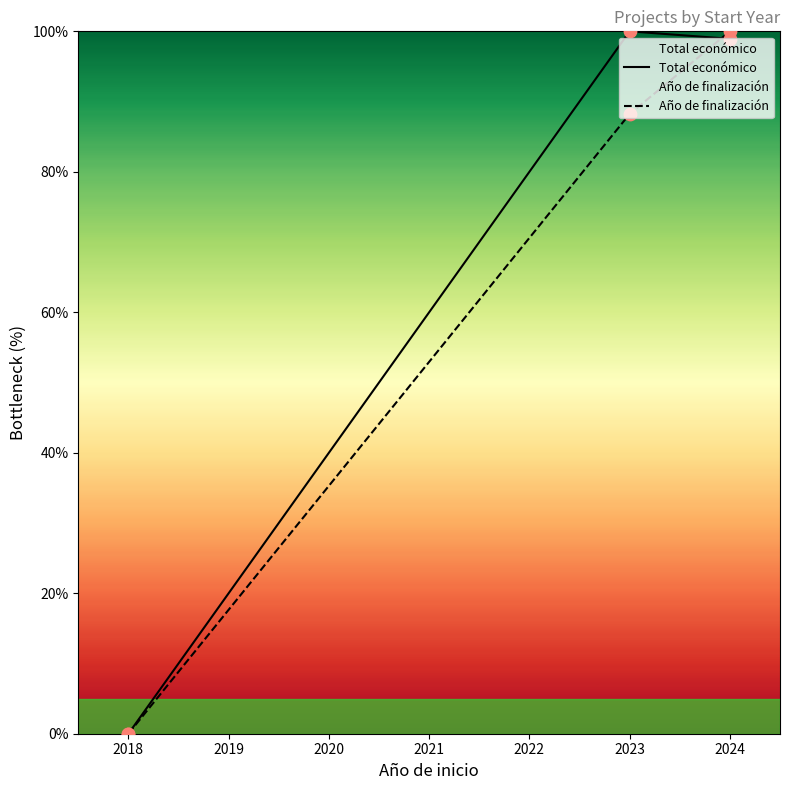

What are all the series names shown in the legend?

Total económico, Año de finalización